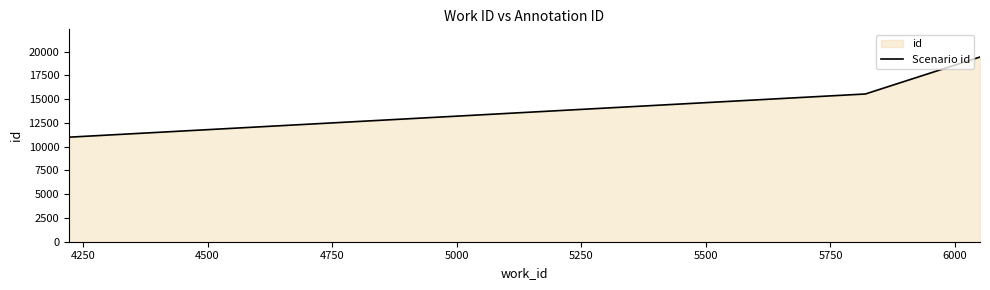

What is the difference between the maximum and minimum values?

8427